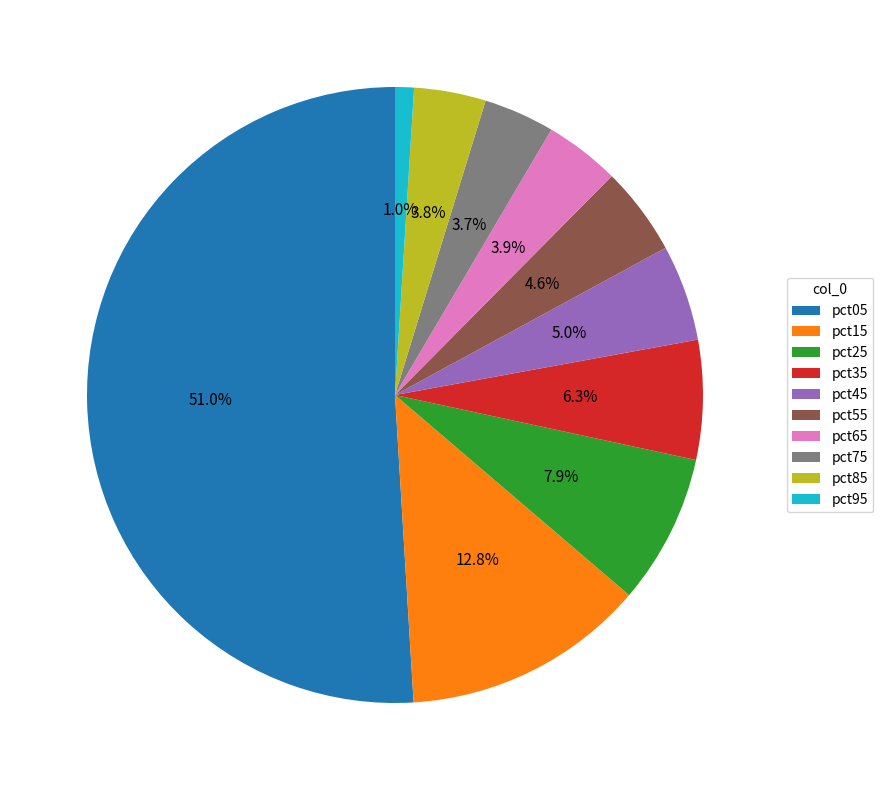

What is the majority slice?

pct05